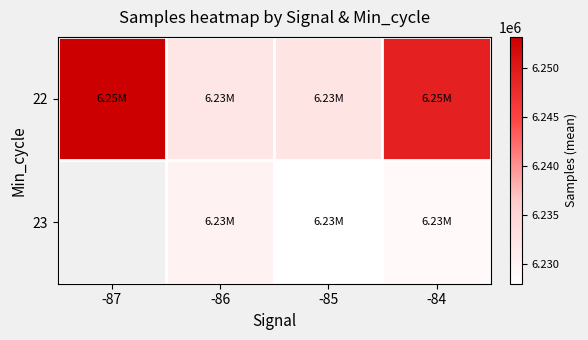

List the labels in order of 23 value, smallest first.

-85, -87, -84, -86